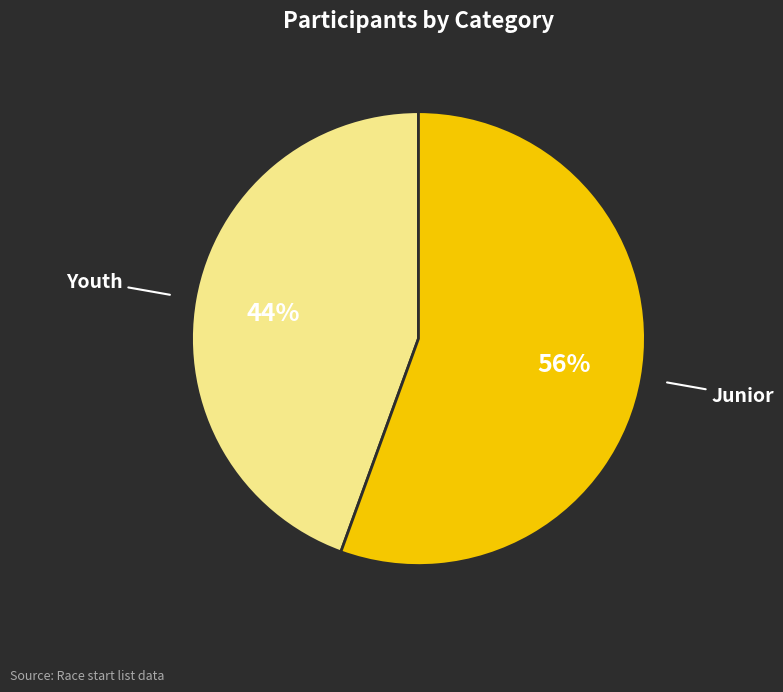

Which has a higher value, Junior or Youth?

Junior